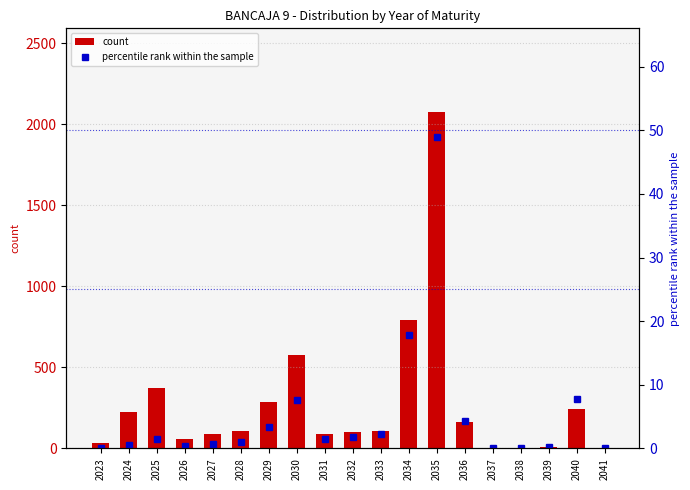

What are all the series names shown in the legend?

count, percentile rank within the sample